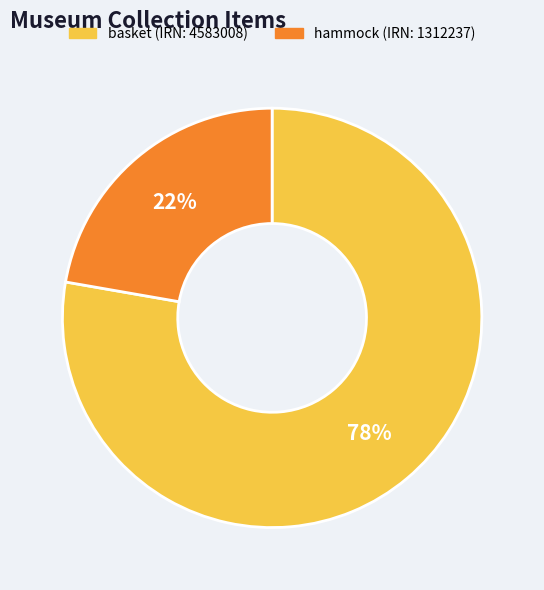

How many slices are in this pie chart?

2